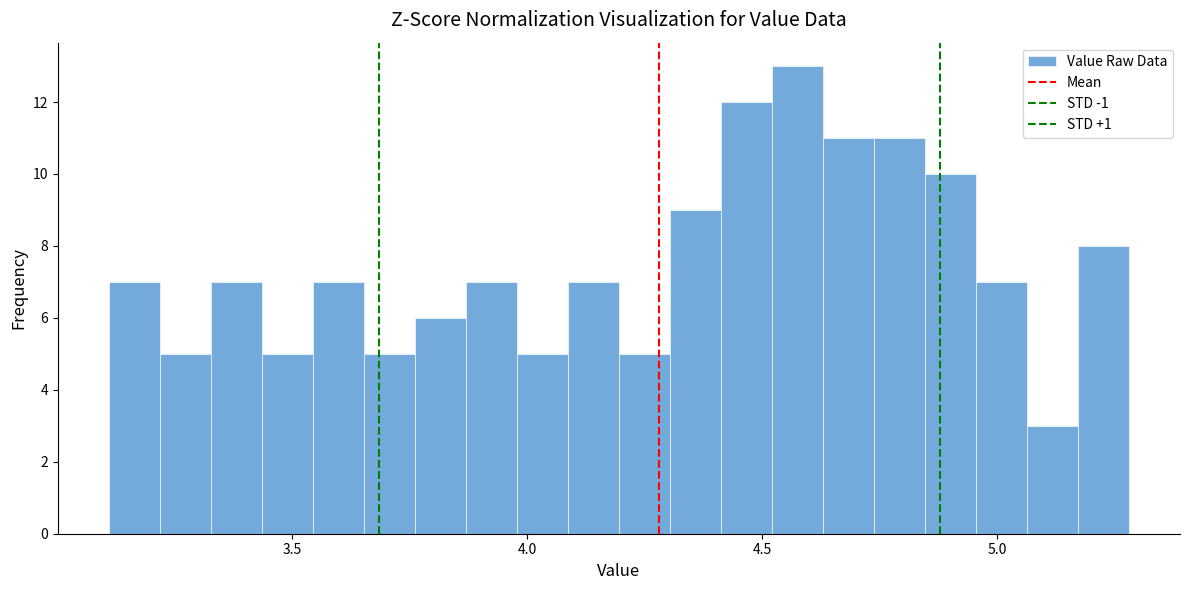

Around what value on the x-axis is the tallest bar? Give the approximate position of its centre, as read against the axis.

4.55